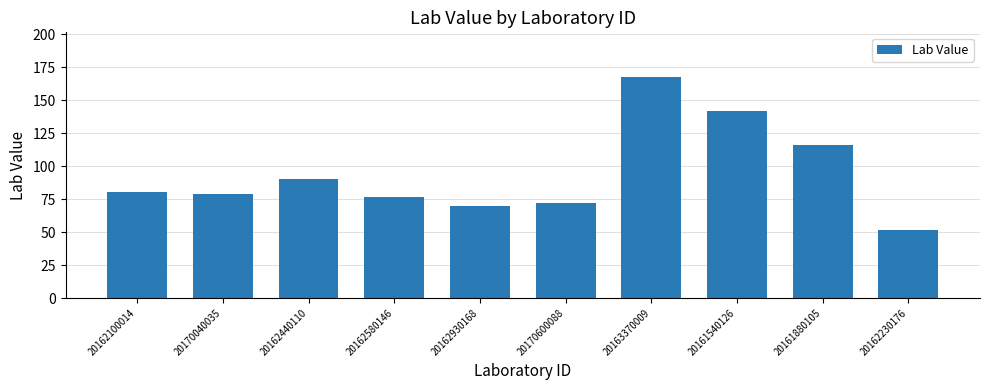

Which has a higher value, 20161540126 or 20162100014?

20161540126